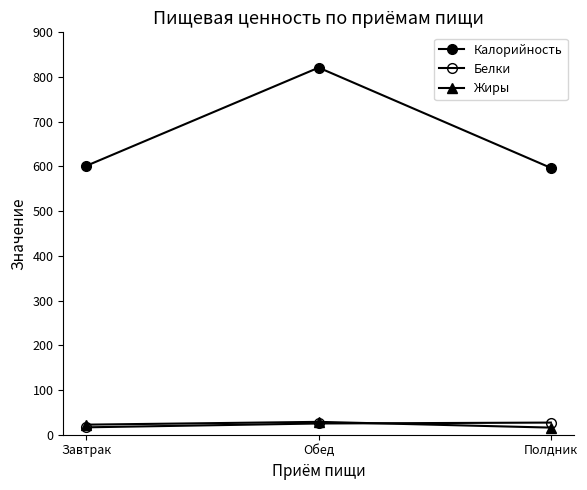

How many categories are shown in the chart?

3